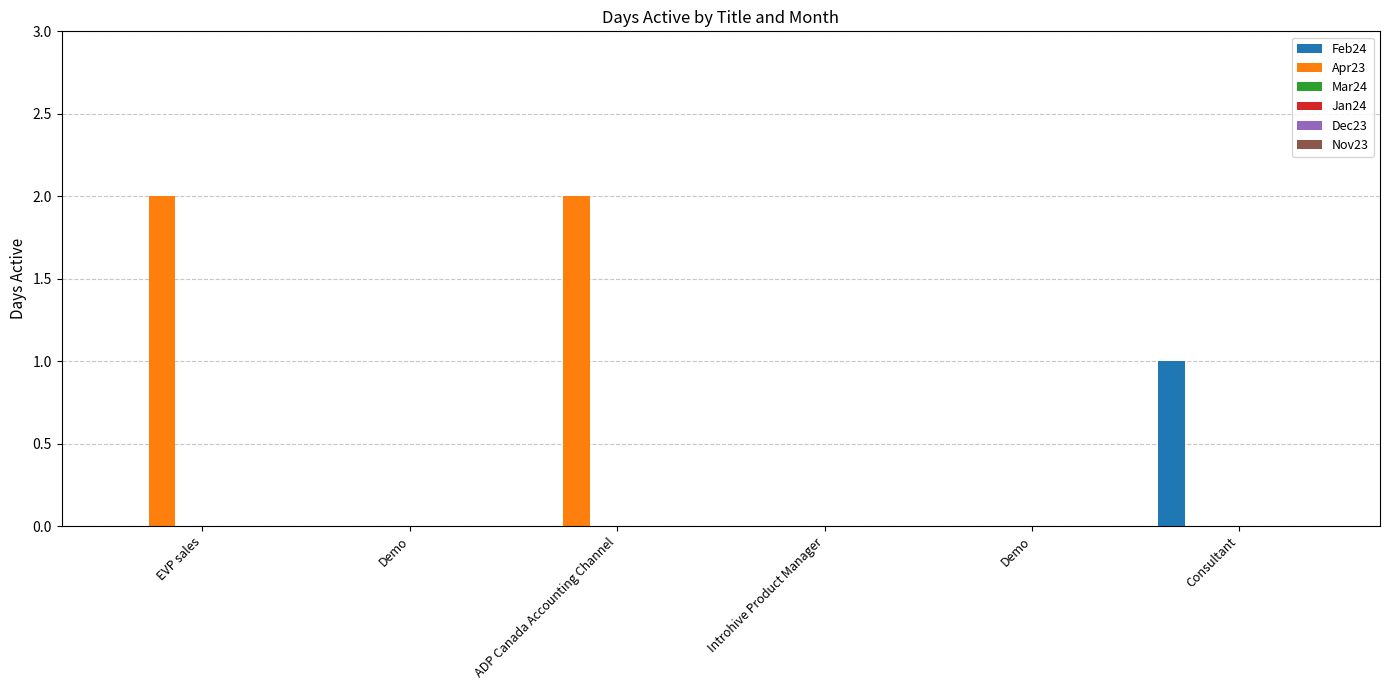

Which series has the largest total across all categories?

Apr23